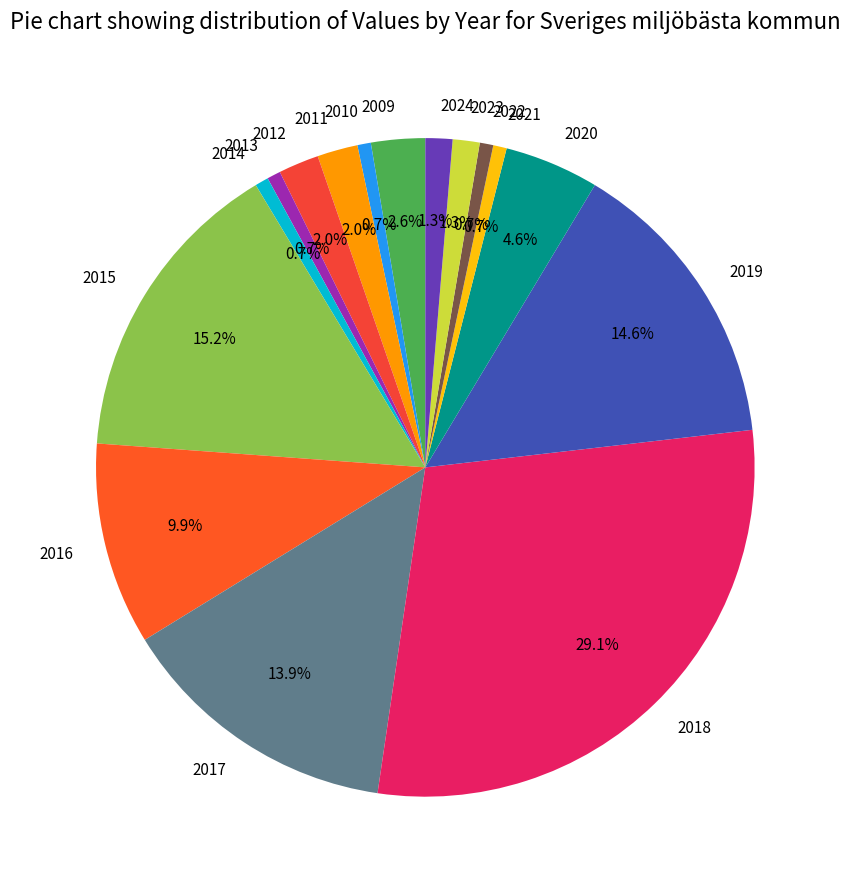

Between 2012 and 2018, which is larger?

2018